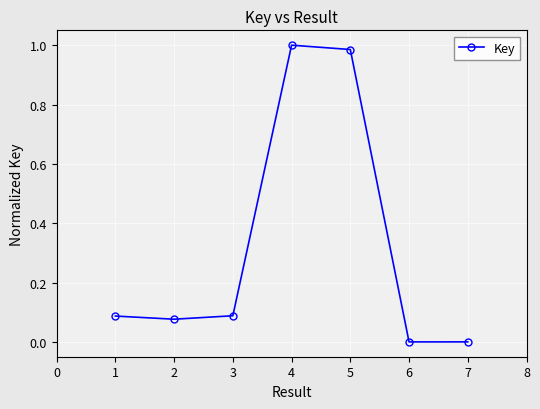

How many interior local peaks (higher than both neighbors) does the data have?

1